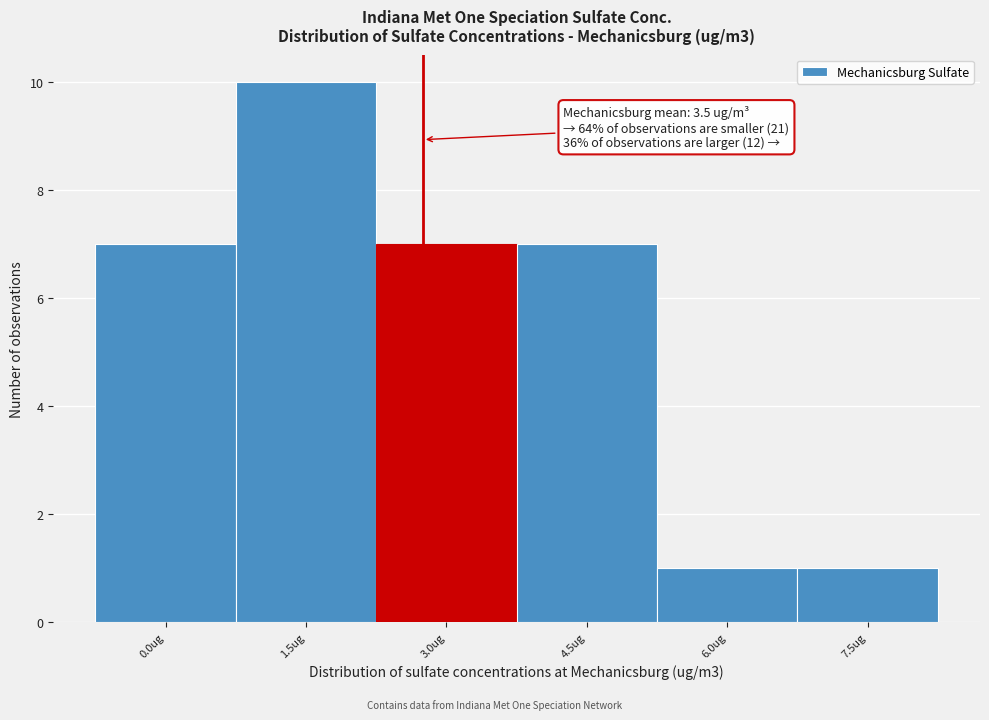

Reading left to right, transcribe all the data shown in this chart.

0.0ug=7	1.5ug=10	3.0ug=7	4.5ug=7	6.0ug=1	7.5ug=1